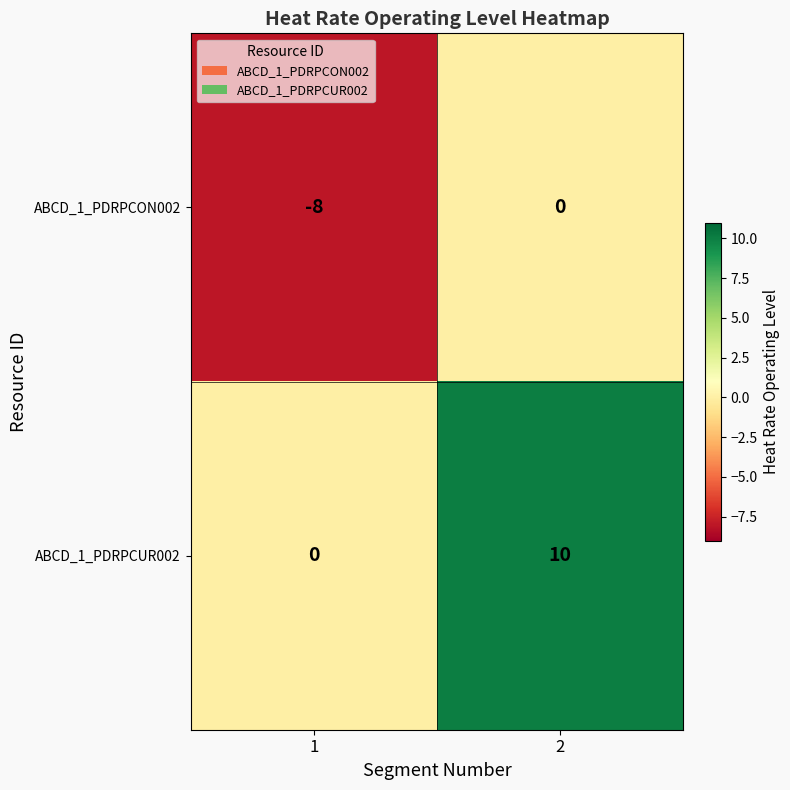

What is the approximate value of ABCD_1_PDRPCUR002 at 2, to the nearest 10?

10